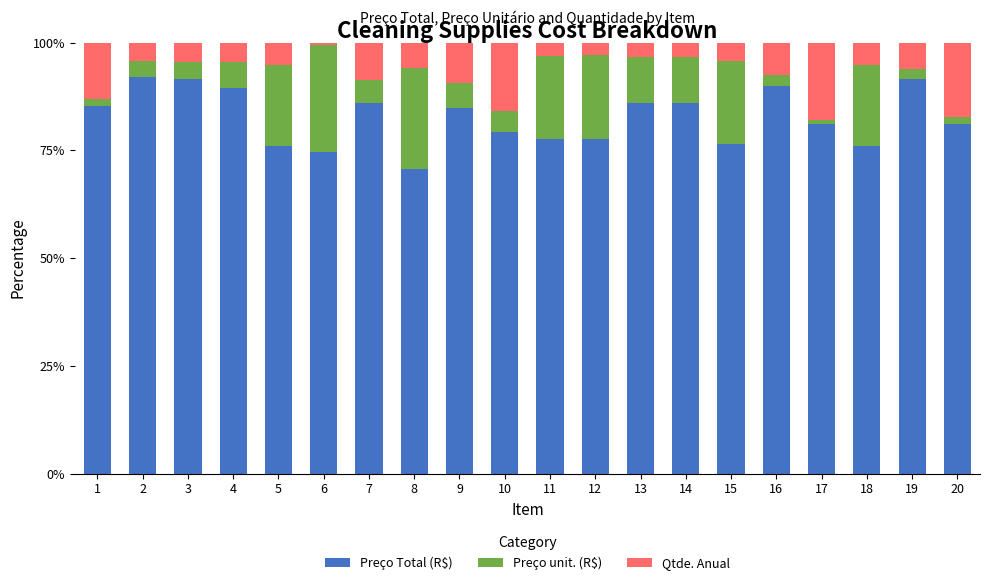

What is the difference between the maximum and second lowest values in the Preço Total (R$) series?

17.5